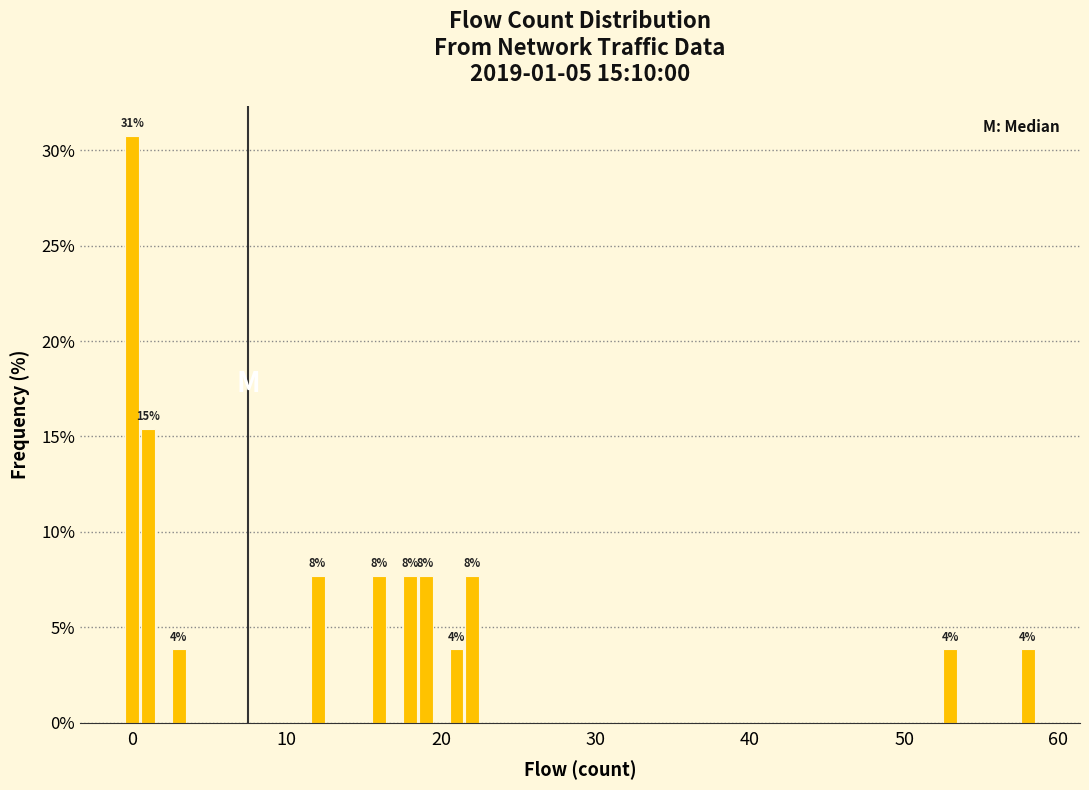

Read against the x-axis, roughly where is the centre of the tallest bar?

0